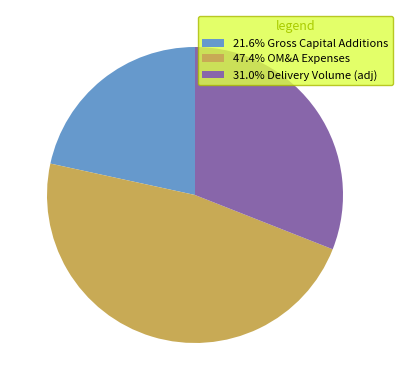

Is 47.4% OM&A Expenses the majority of the pie?

No